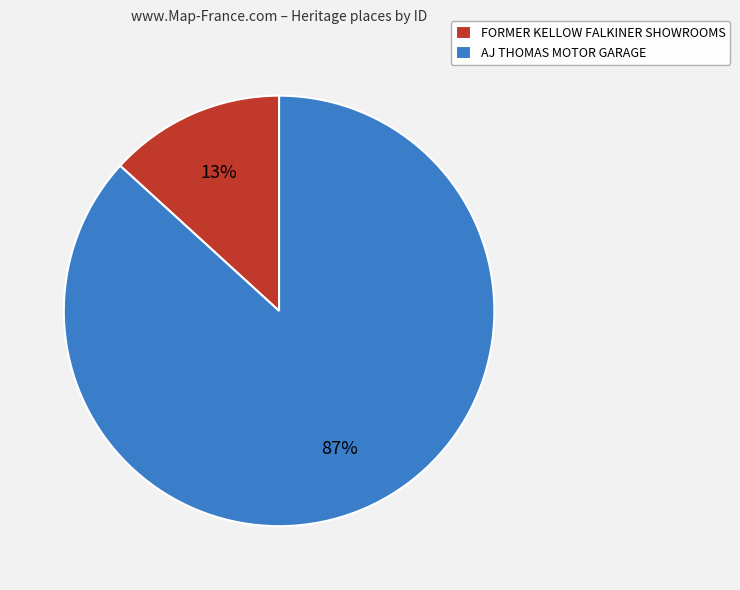

The FORMER KELLOW FALKINER SHOWROOMS slice represents 13% of the pie. True or false?

True